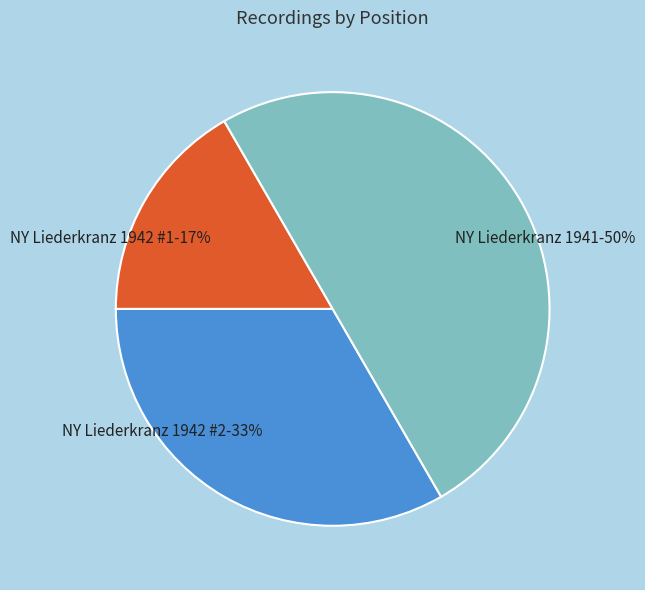

Is it true that NY Liederkranz 1942 #1 is 22% of the pie?

False